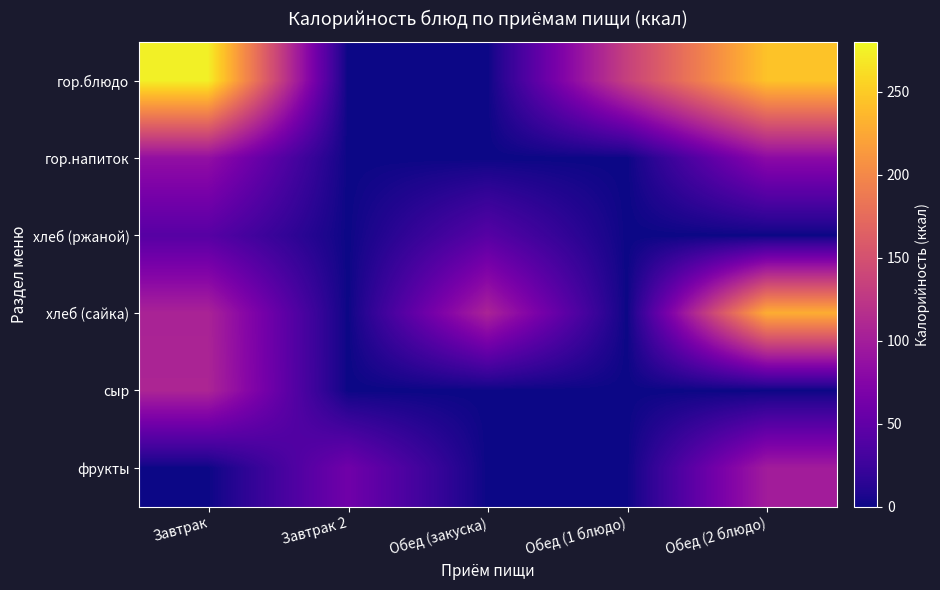

Reading left to right, what are all the values shown in this chart?

гор.блюдо: Завтрак=273.9	Завтрак 2=0.0	Обед (закуска)=0.0	Обед (1 блюдо)=133.9	Обед (2 блюдо)=244.0
гор.напиток: Завтрак=86.0	Завтрак 2=0.0	Обед (закуска)=0.0	Обед (1 блюдо)=0.0	Обед (2 блюдо)=81.0
хлеб (ржаной): Завтрак=42.7	Завтрак 2=0.0	Обед (закуска)=42.7	Обед (1 блюдо)=0.0	Обед (2 блюдо)=0.0
хлеб (сайка): Завтрак=105.5	Завтрак 2=0.0	Обед (закуска)=106.0	Обед (1 блюдо)=0.0	Обед (2 блюдо)=229.0
сыр: Завтрак=107.5	Завтрак 2=0.0	Обед (закуска)=0.0	Обед (1 блюдо)=0.0	Обед (2 блюдо)=0.0
фрукты: Завтрак=0.0	Завтрак 2=60.4	Обед (закуска)=0.0	Обед (1 блюдо)=0.0	Обед (2 блюдо)=98.5